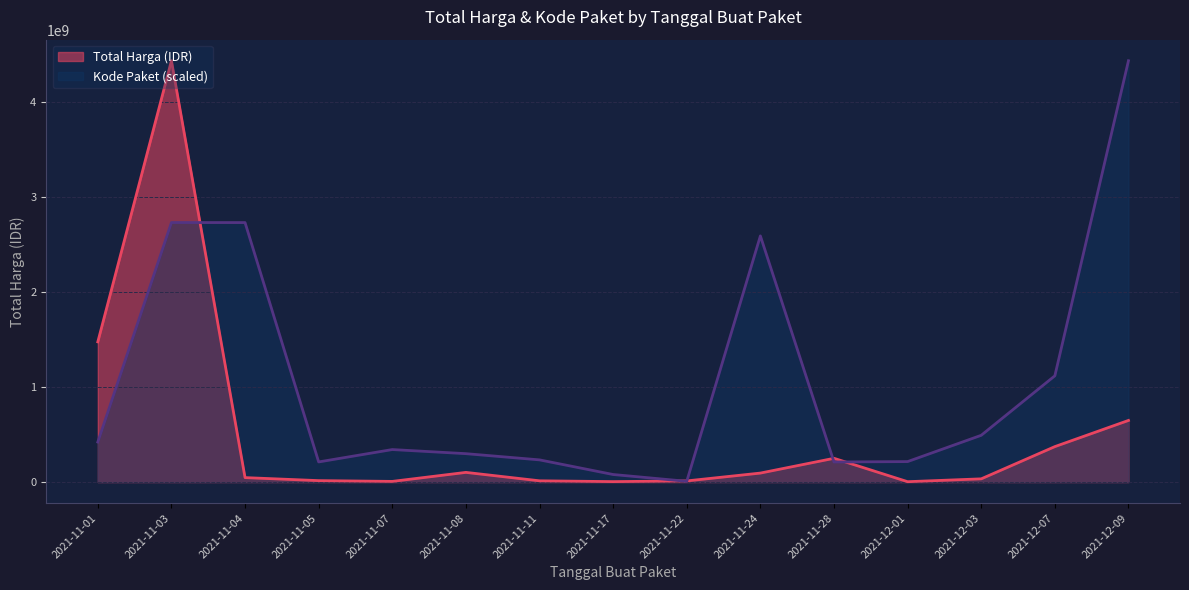

Is the value of Kode Paket at 2021-11-17 greater than the value of Total Harga (IDR) at 2021-11-08?

No